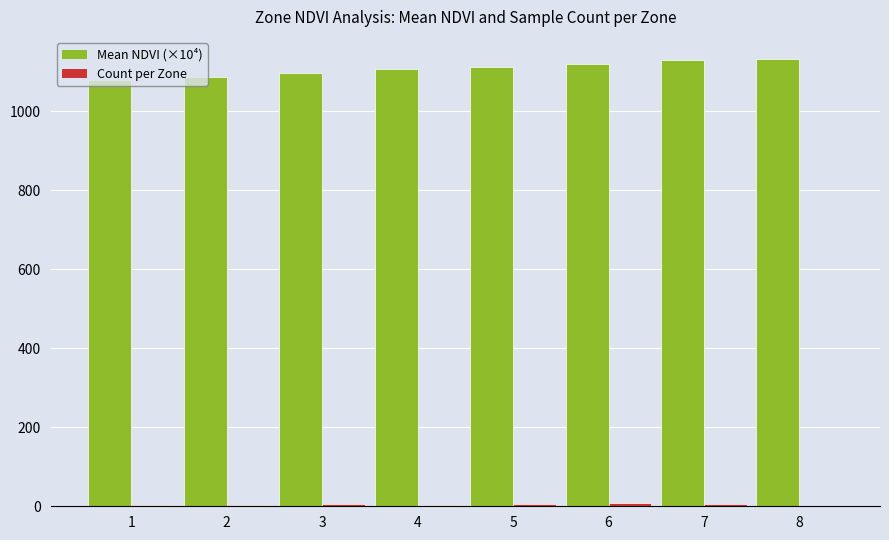

What is the maximum value shown in the chart?

1131.8